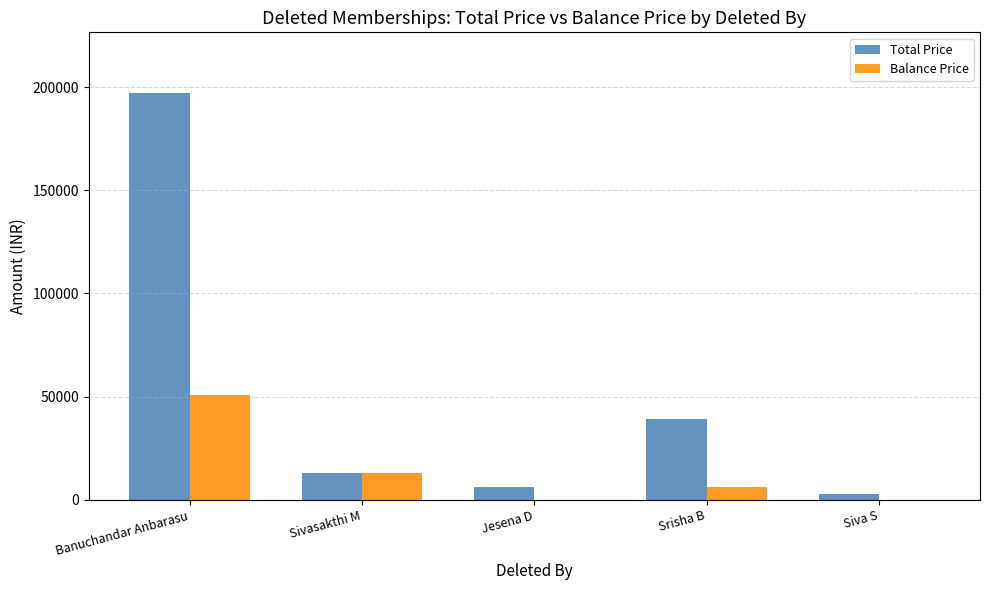

What is the difference between the Balance Price values at Sivasakthi M and Siva S?

13000